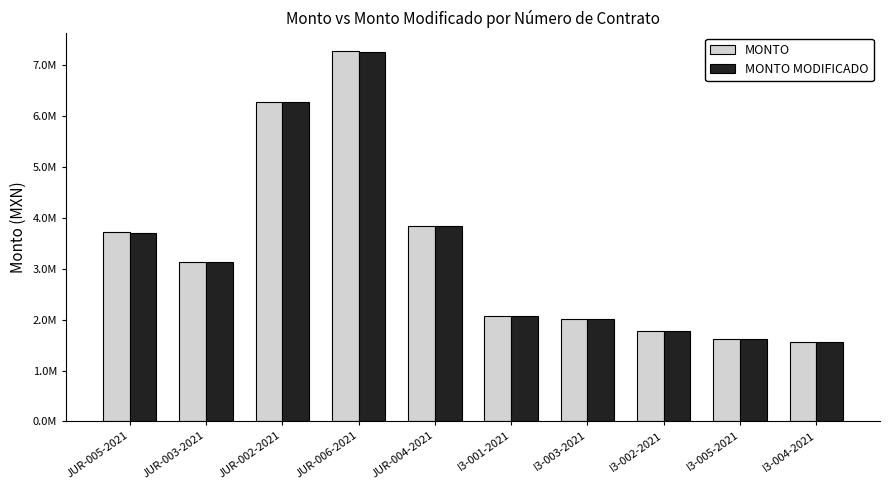

Reading left to right, transcribe all the data shown in this chart.

MONTO: JUR-005-2021=3717686.2	JUR-003-2021=3132933.8	JUR-002-2021=6274667.4	JUR-006-2021=7281967.7	JUR-004-2021=3838355.4	I3-001-2021=2068347.7	I3-003-2021=2015315.1	I3-002-2021=1774385.9	I3-005-2021=1624620.0	I3-004-2021=1553446.9
MONTO MODIFICADO: JUR-005-2021=3713873.3	JUR-003-2021=3132933.8	JUR-002-2021=6274667.4	JUR-006-2021=7256580.5	JUR-004-2021=3838355.4	I3-001-2021=2068347.7	I3-003-2021=2015315.1	I3-002-2021=1774385.9	I3-005-2021=1624620.0	I3-004-2021=1553446.9